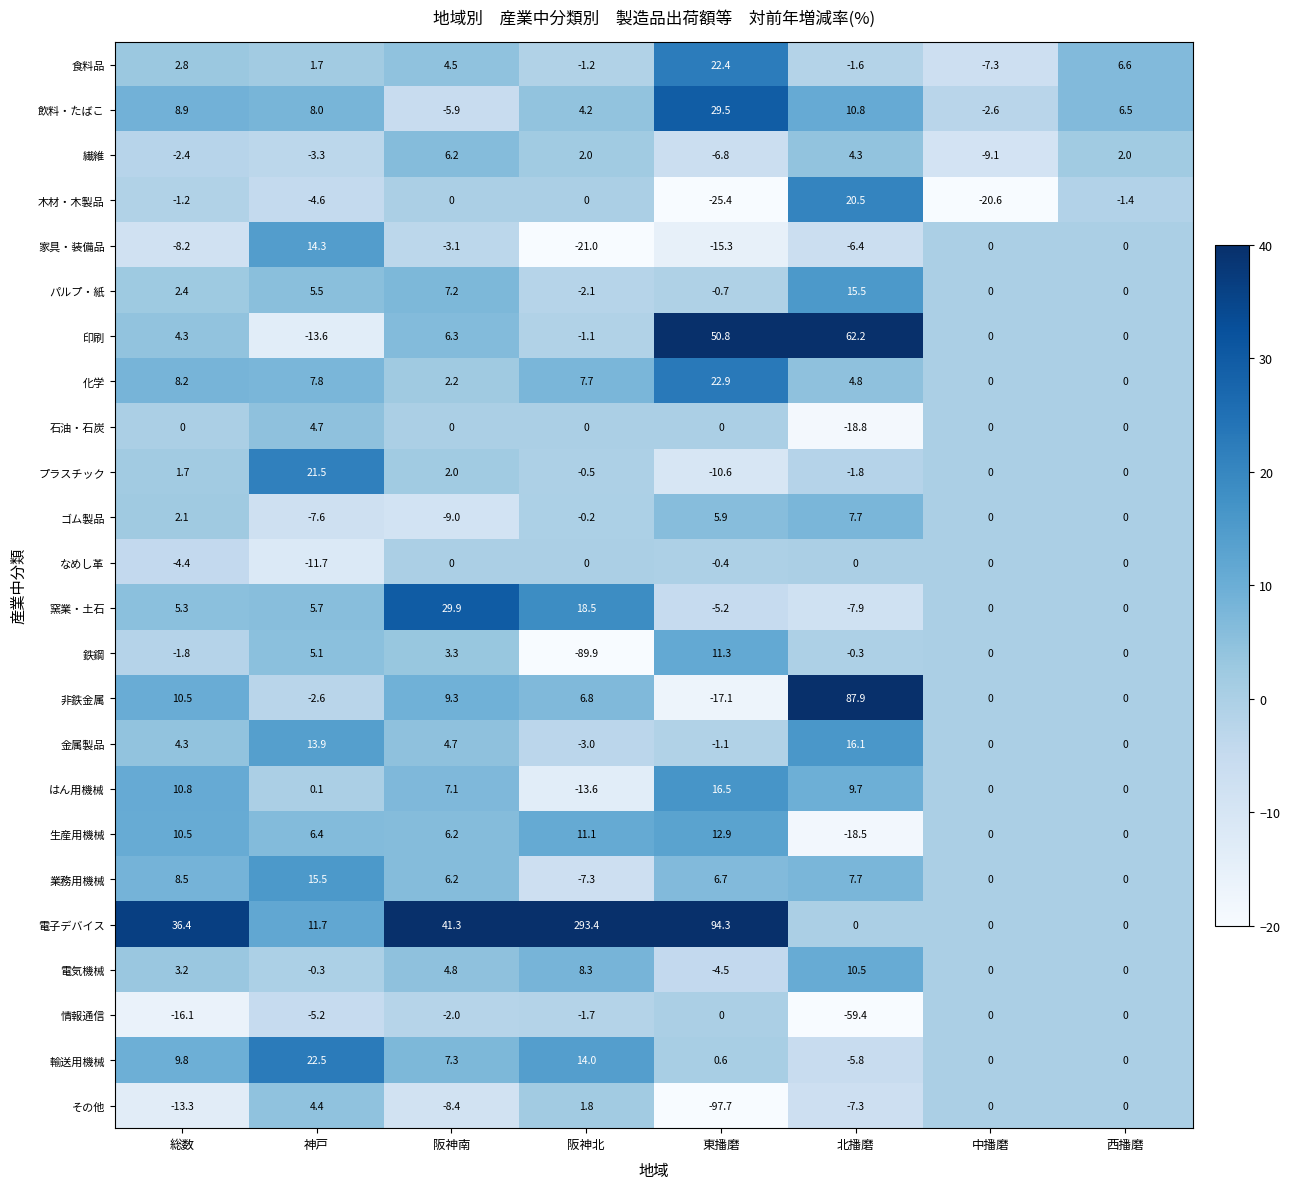

What is the difference between the maximum and minimum values in the はん用機械 series?

30.1